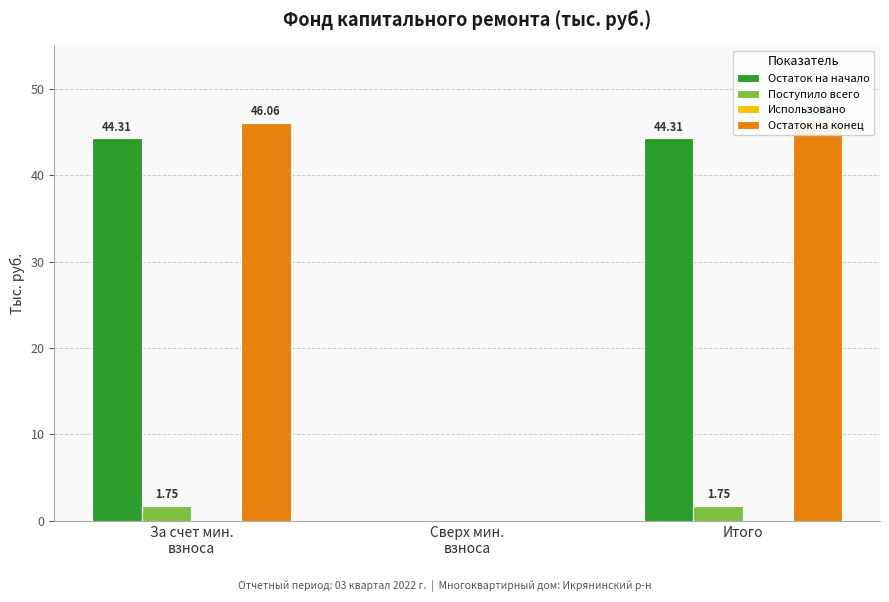

What is the label of the 2nd bar from the right?

Сверх мин.
взноса